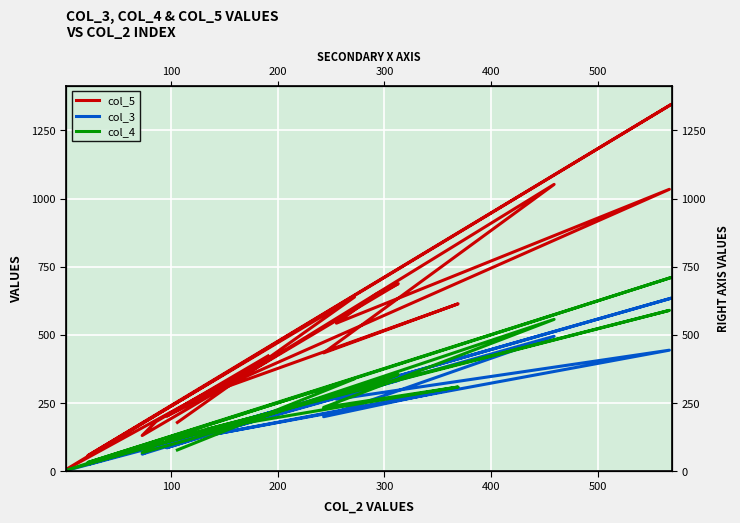

Does the chart display data point markers on the line(s)?

No